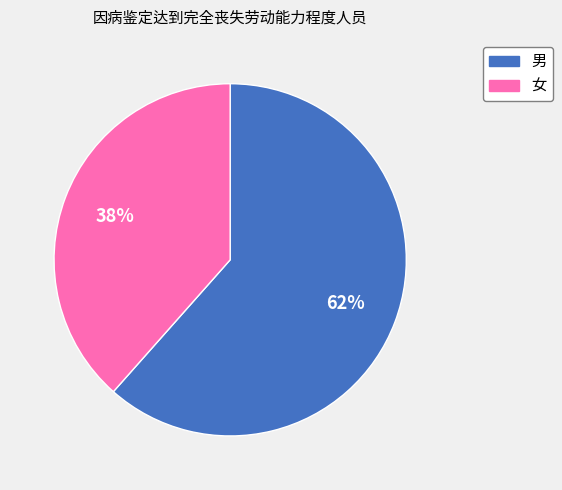

To the nearest percent, what is the average slice percentage?

50%